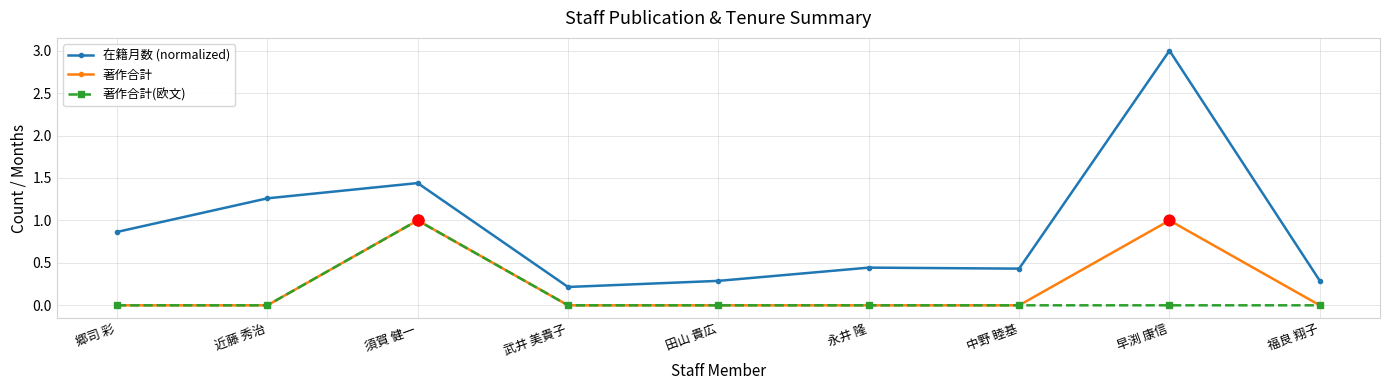

At which category is the sum across all series the highest?

早渕 康信